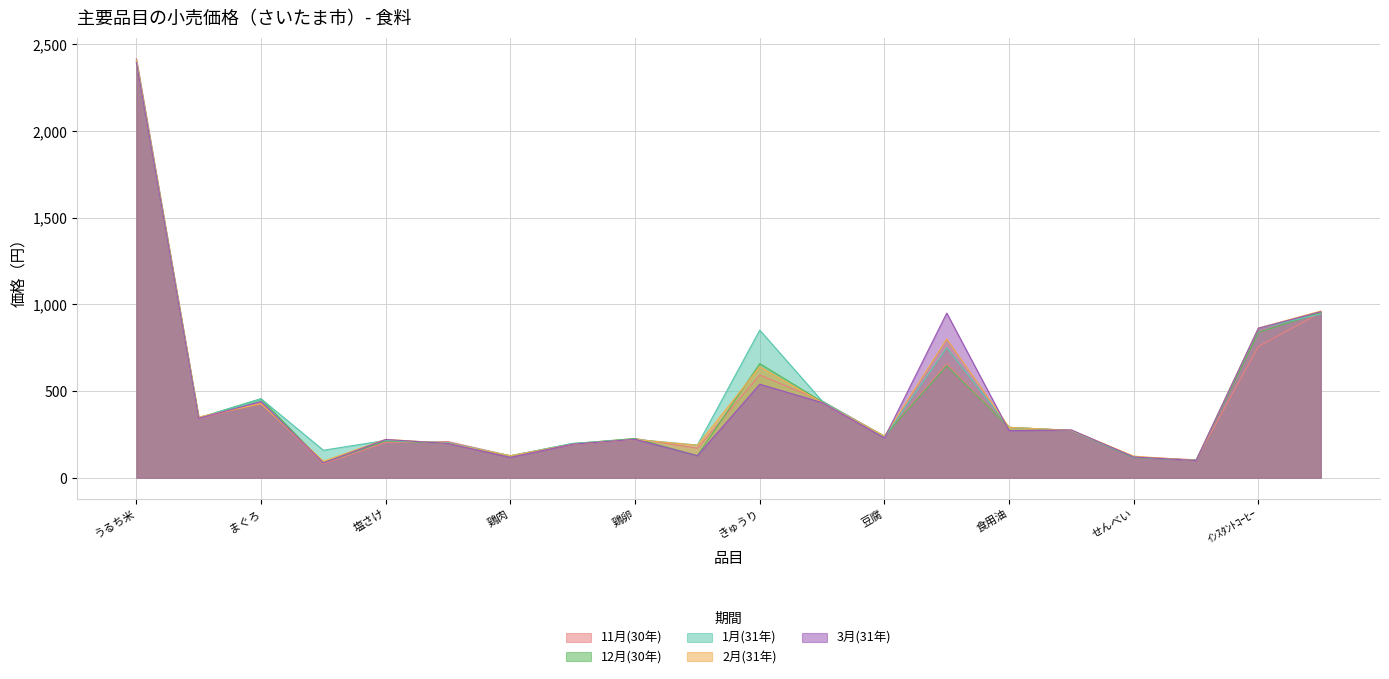

Which series has the largest total across all categories?

1月(31年)